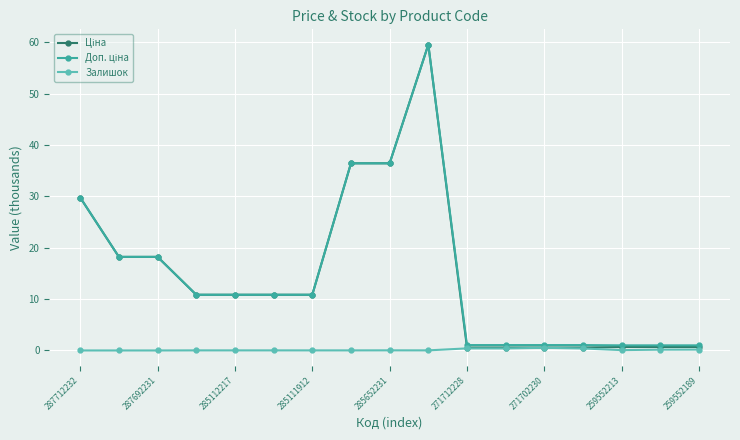

What is the greatest value displayed?

59.5